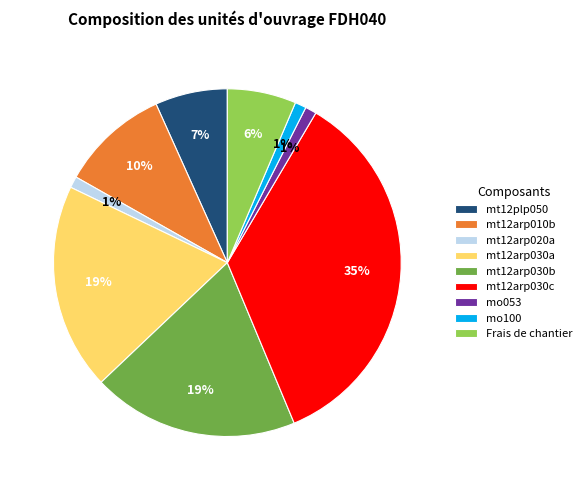

True or false: mt12plp050 accounts for 7% of the total.

True